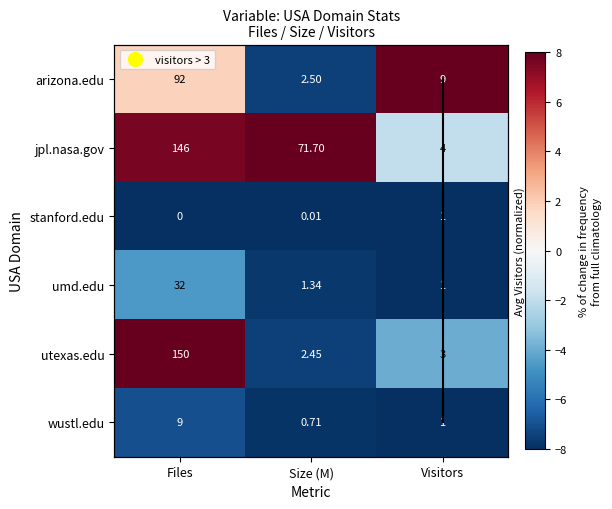

Between Size (M) and Visitors, which is larger?

Visitors